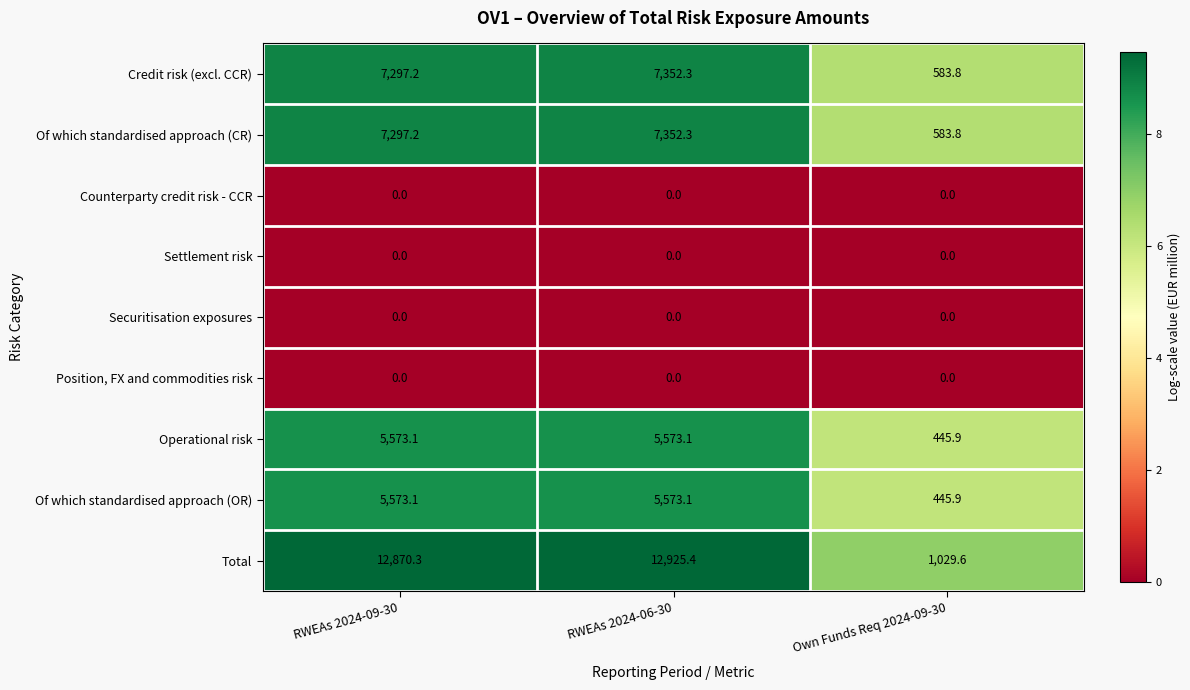

What is the maximum value shown in the chart?

12925.4